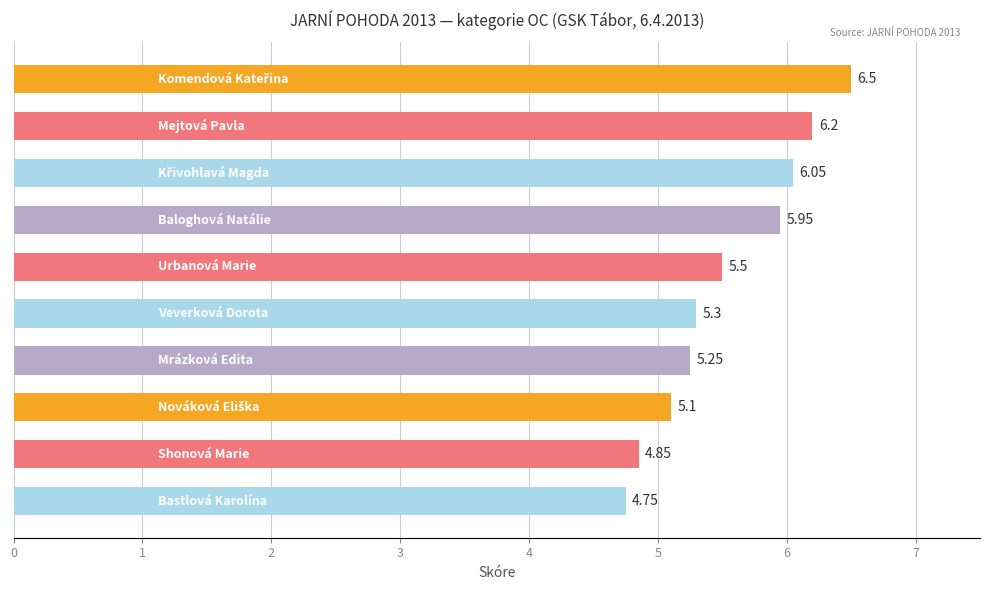

What is the average value?

5.5